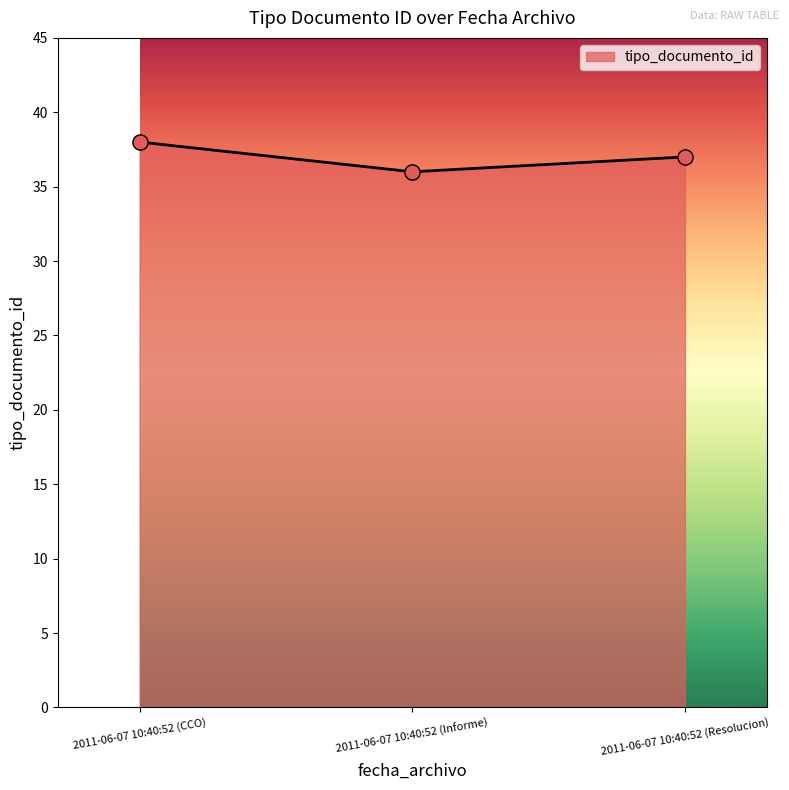

What is the ratio of the value at 2011-06-07 10:40:52 (Informe) to the value at 2011-06-07 10:40:52 (Resolucion)?

1.0